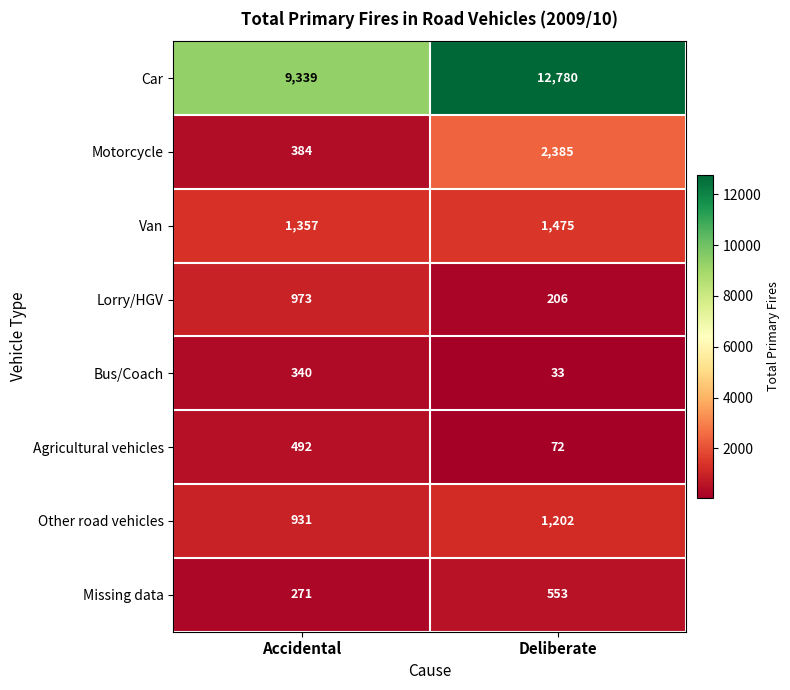

At which category is the sum across all series the highest?

Deliberate